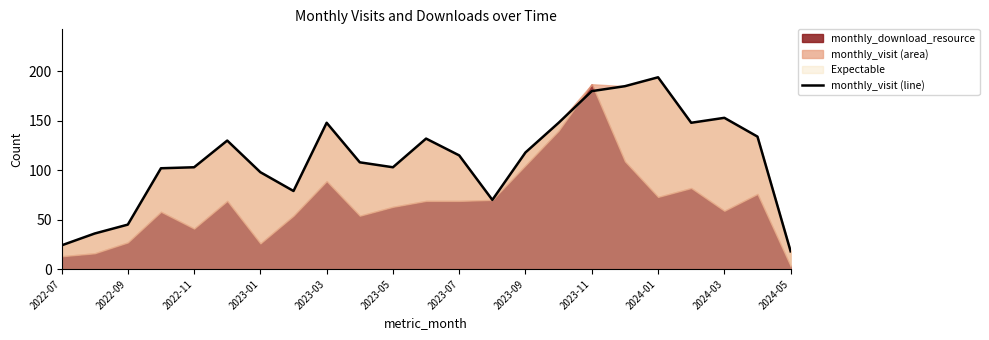

The chart shows a value of 65 at 2023-09. True or false?

False